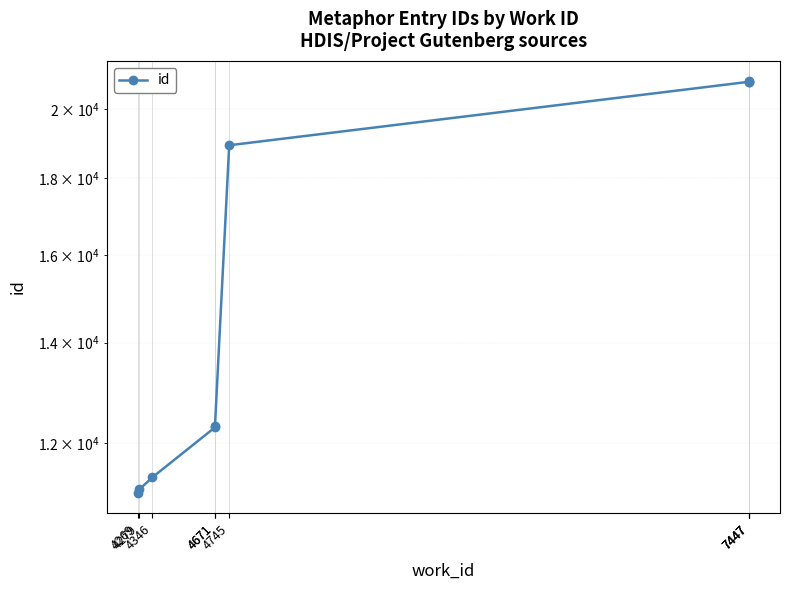

How many distinct data groups are displayed?

1